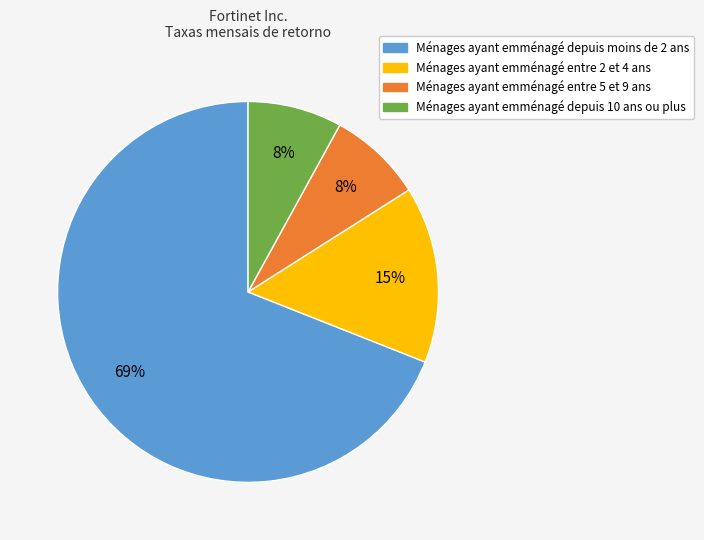

To the nearest percent, what is the difference between the largest and smallest slice percentages?

61%